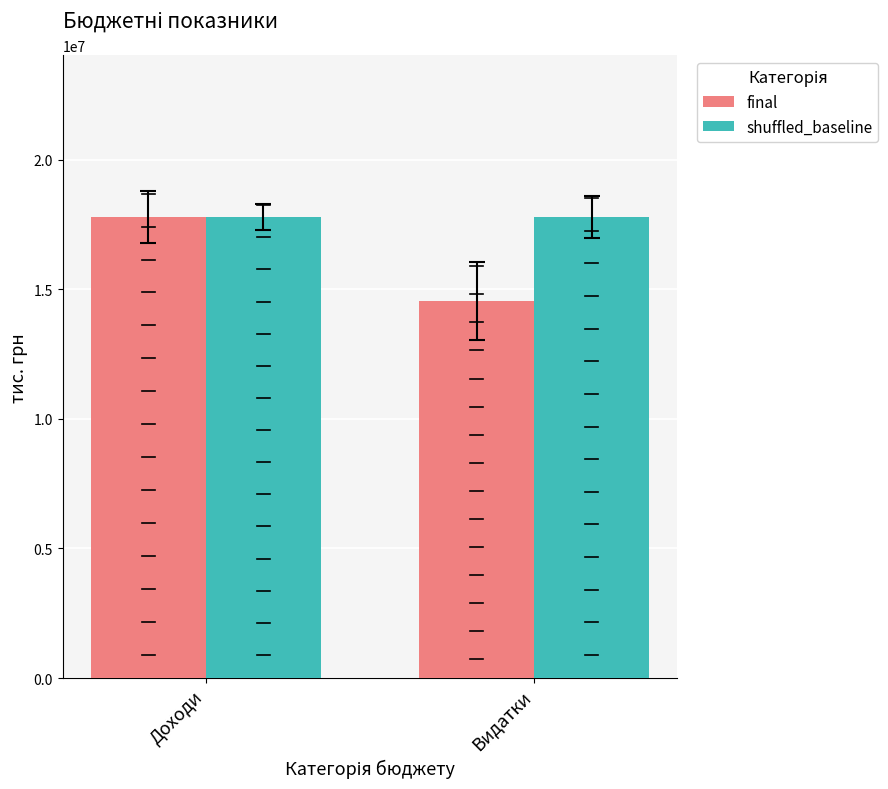

Count the number of data series in this chart.

2